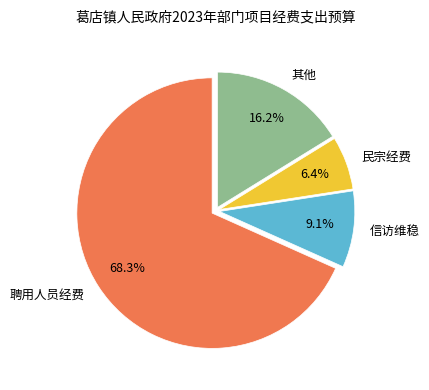

Count the number of slices in the pie.

4